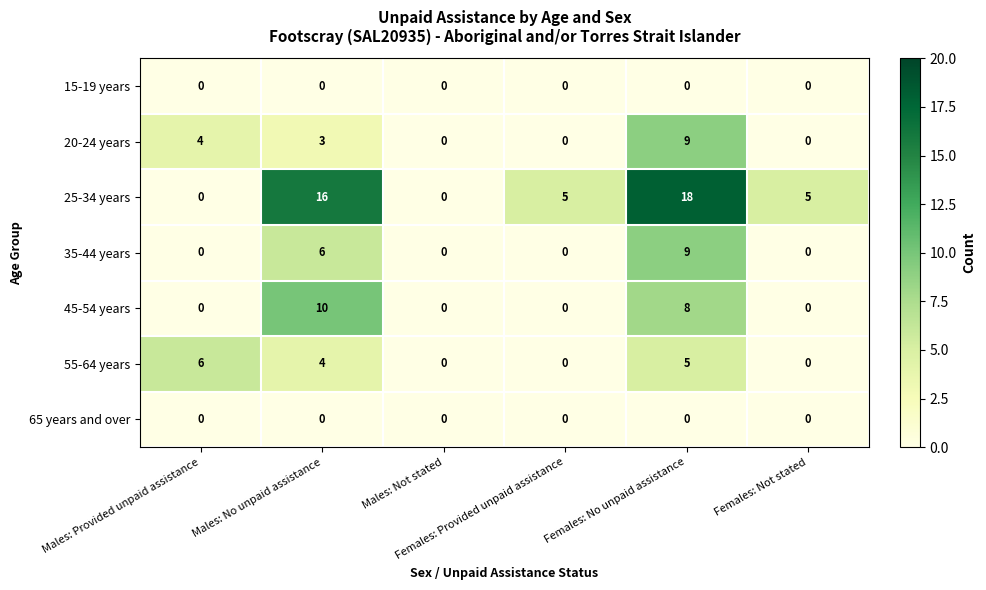

Which series has the largest range (max minus min)?

25-34 years